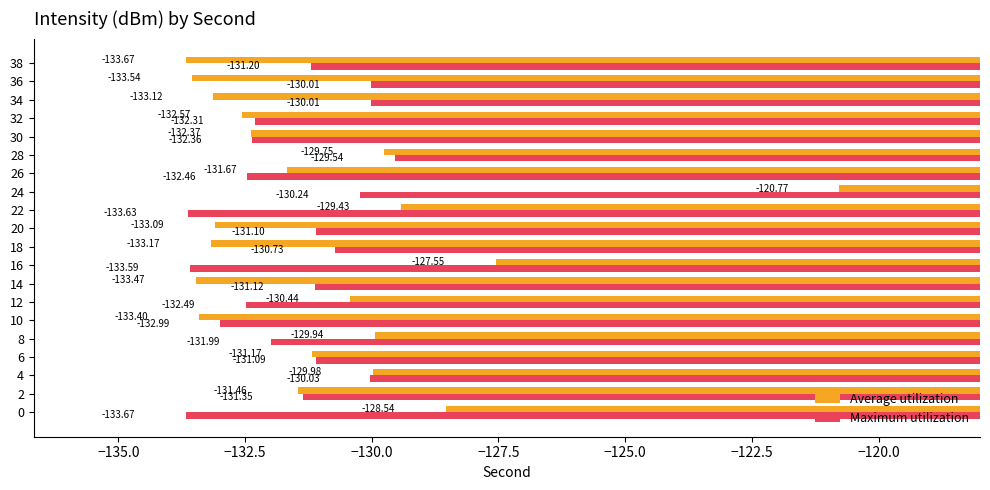

Rank the series by their maximum value, from highest to lowest.

Average utilization, Maximum utilization